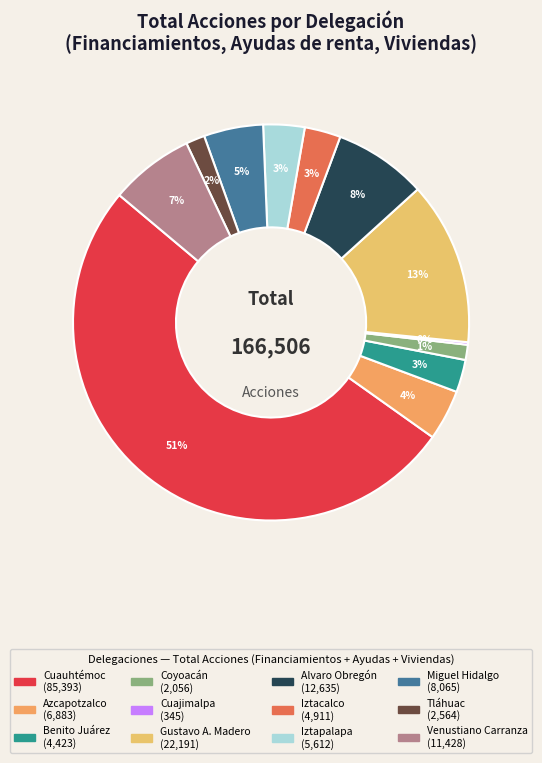

To the nearest percent, what is the difference between the largest and smallest slice percentages?

51%